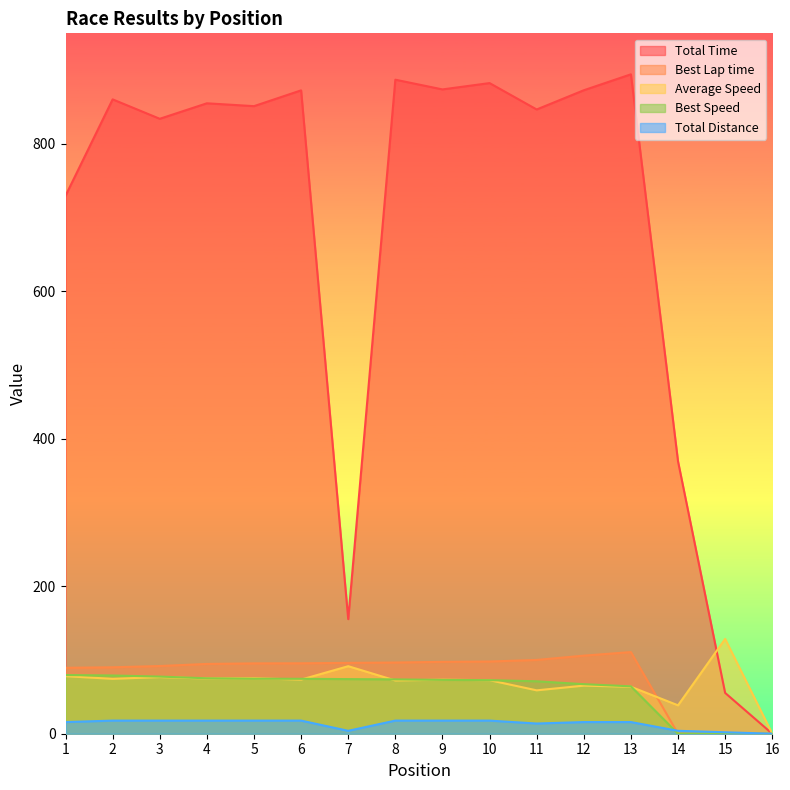

True or false: Best Speed and Total Distance cross at least once.

True